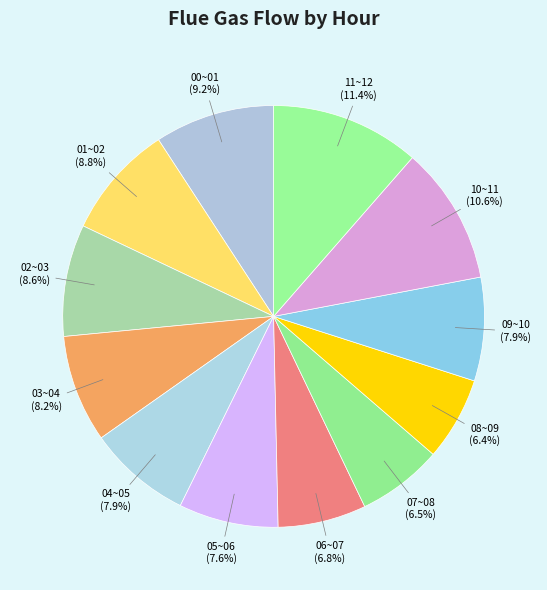

The 03~04 slice represents 8% of the pie. True or false?

True